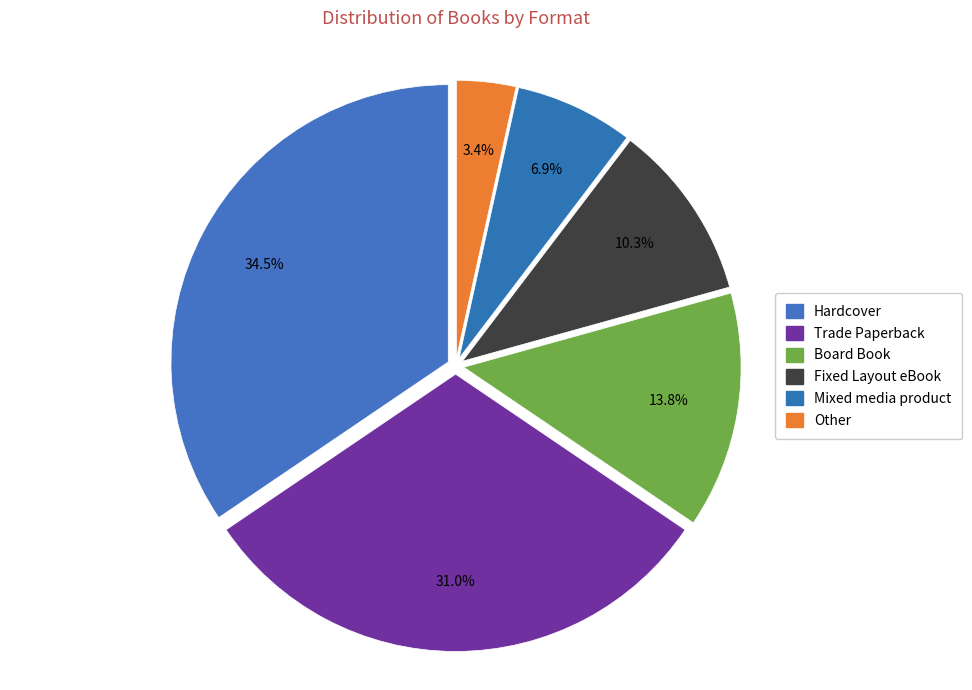

Is the sum of Trade Paperback and Other greater than half?

No